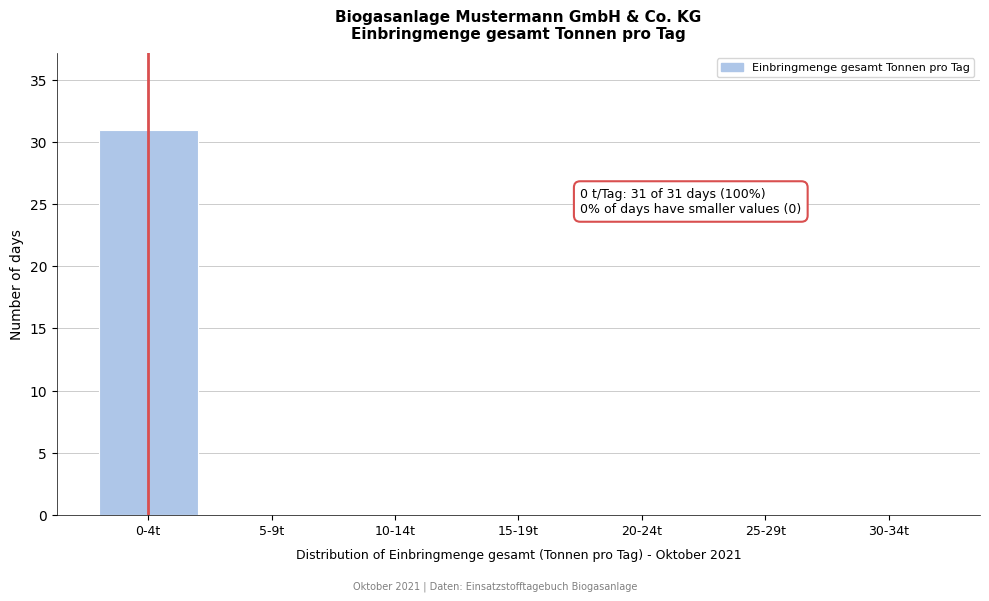

Reading right to left, what are all the values shown in this chart?

30-34t=0	25-29t=0	20-24t=0	15-19t=0	10-14t=0	5-9t=0	0-4t=31